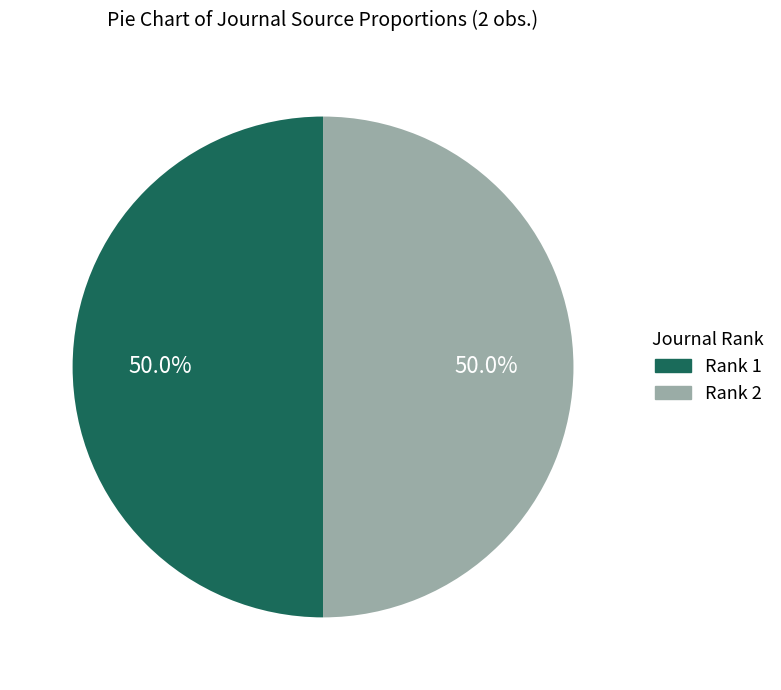

Count the number of slices in the pie.

2